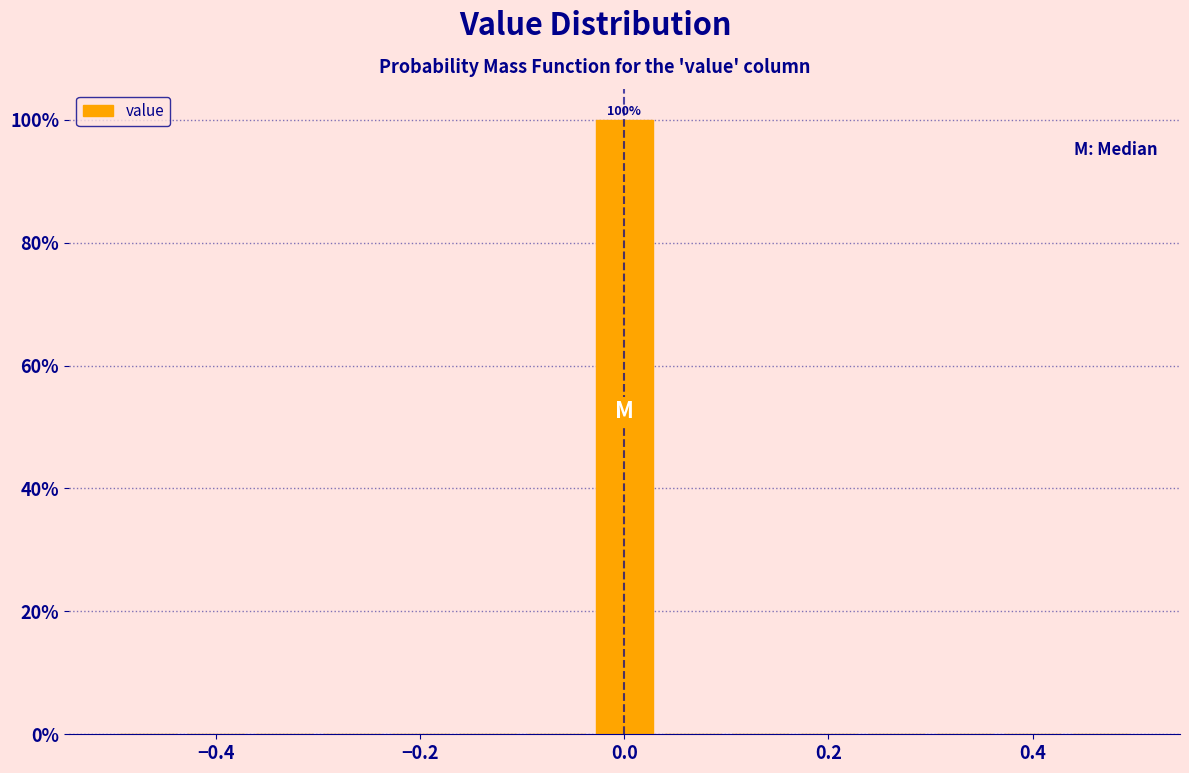

Around what value on the x-axis is the tallest bar? Give the approximate position of its centre, as read against the axis.

0.00